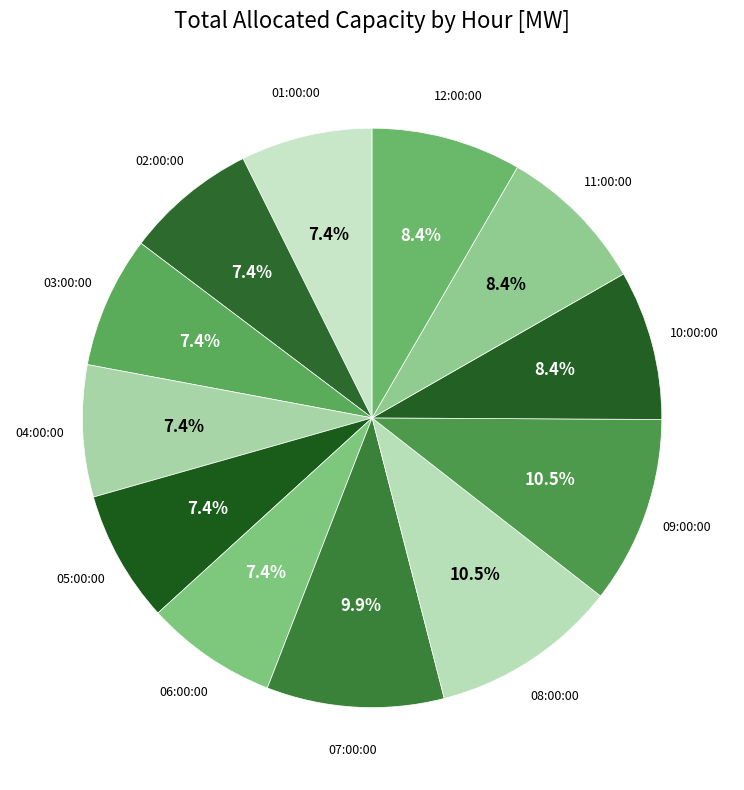

How many slices are in this pie chart?

12